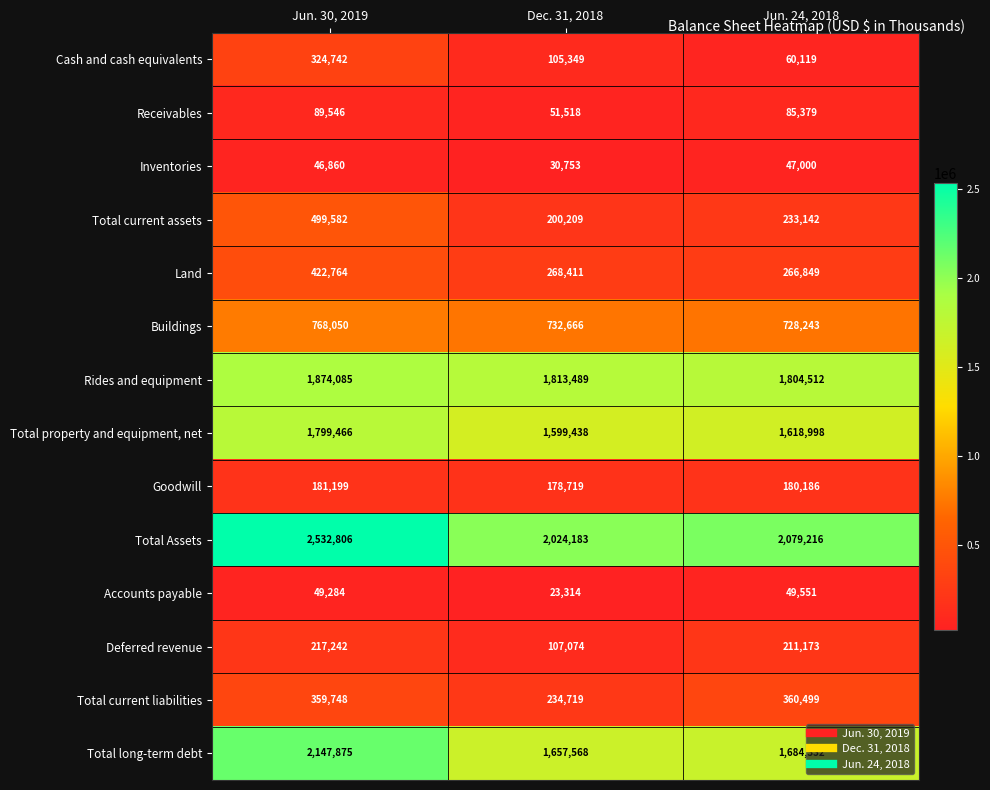

What is the smallest value displayed?

23314